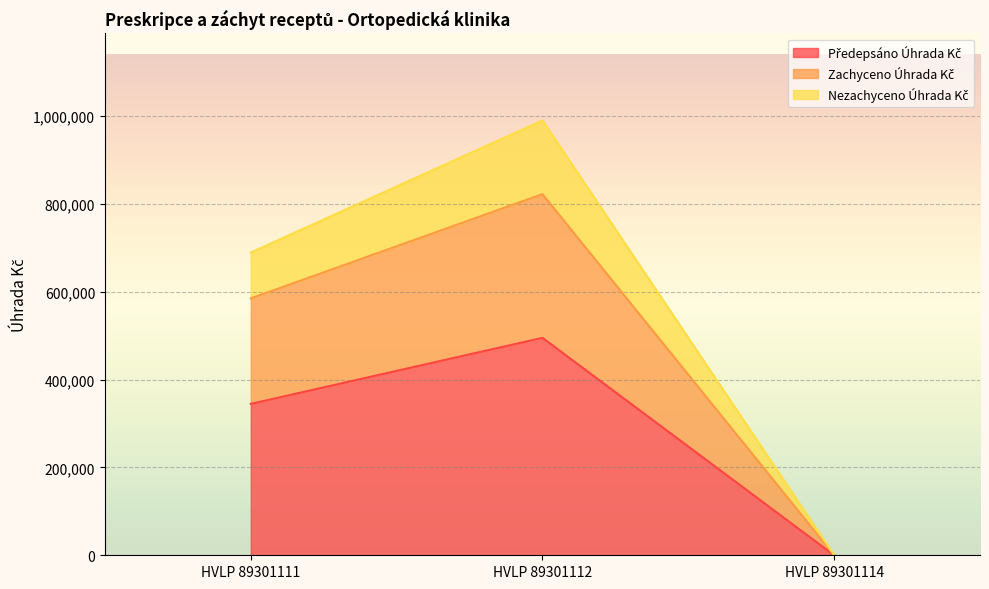

At which category is the sum across all series the highest?

HVLP 89301112